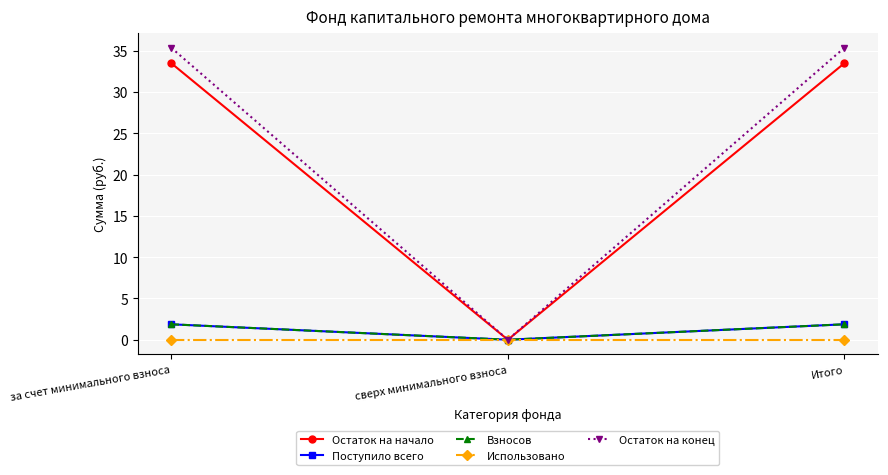

Is this an area chart (filled region under the line)?

No